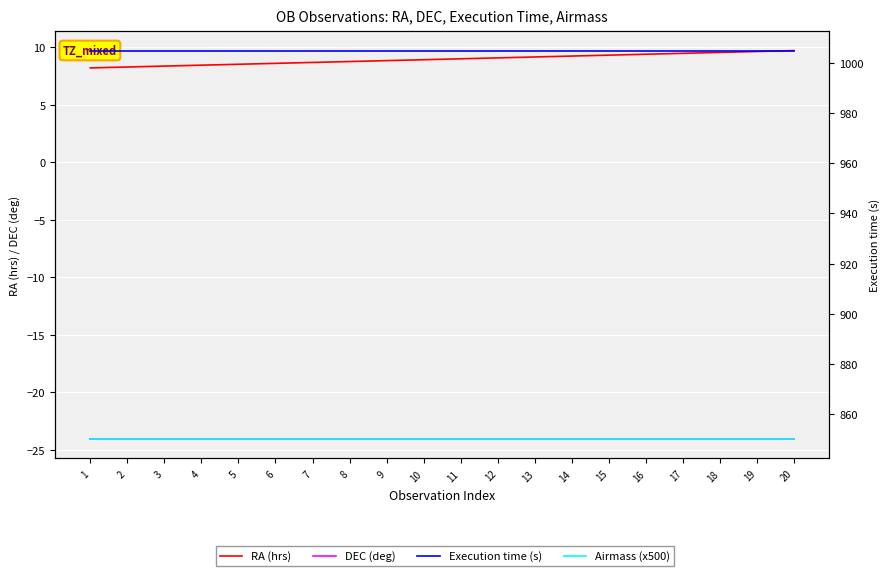

Is this an area chart (filled region under the line)?

No